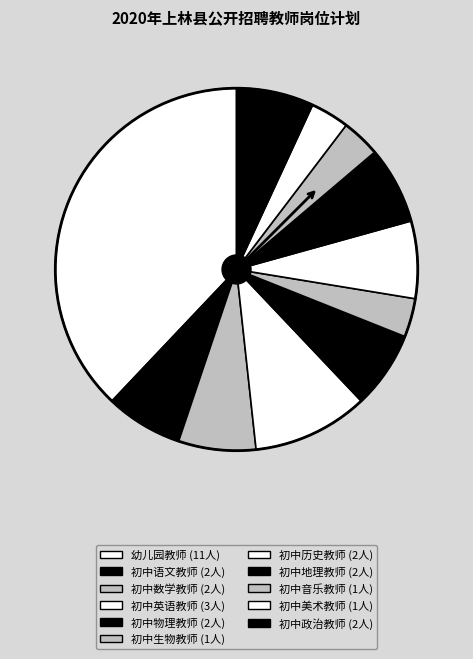

To the nearest percent, what percentage of the pie is 初中历史教师?

7%